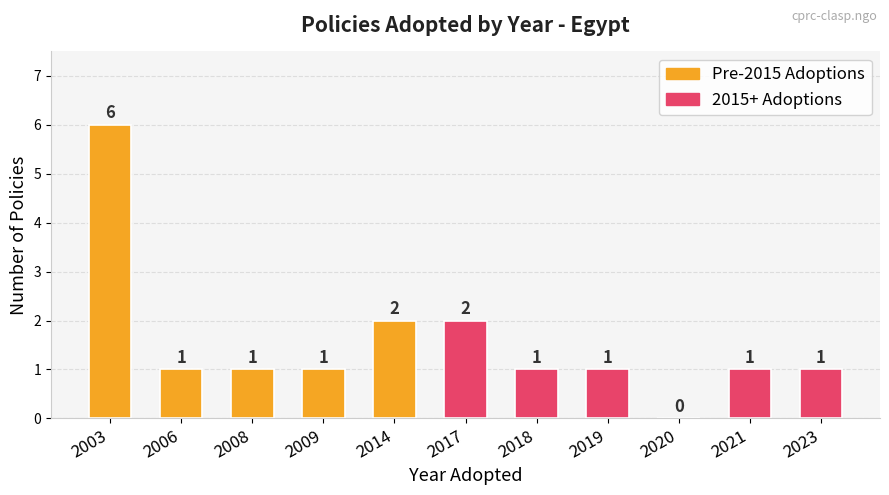

Are the bars horizontal?

No